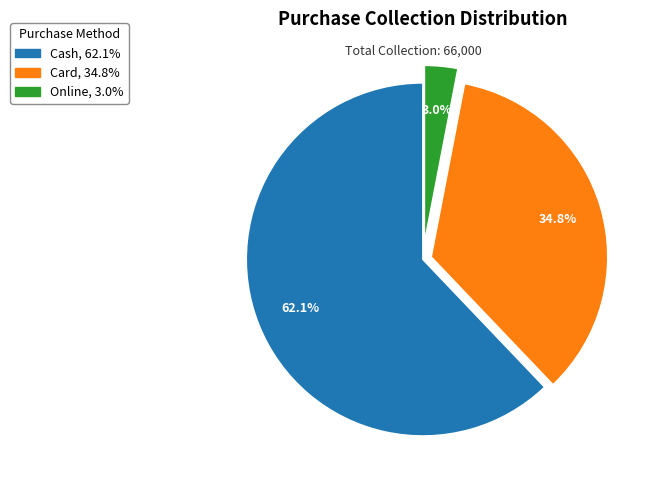

To the nearest percent, what is the difference between the Card and Online slice percentages?

32%